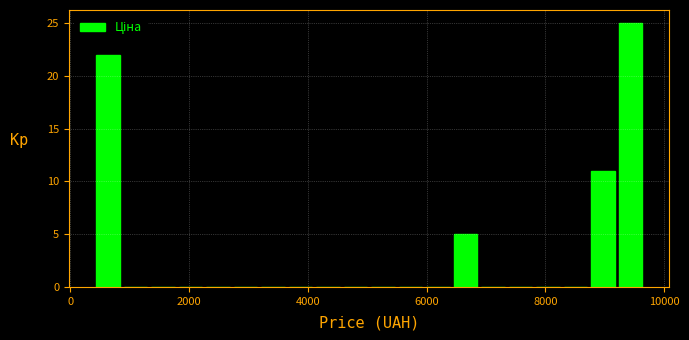

Around what value on the x-axis is the tallest bar? Give the approximate position of its centre, as read against the axis.

9400